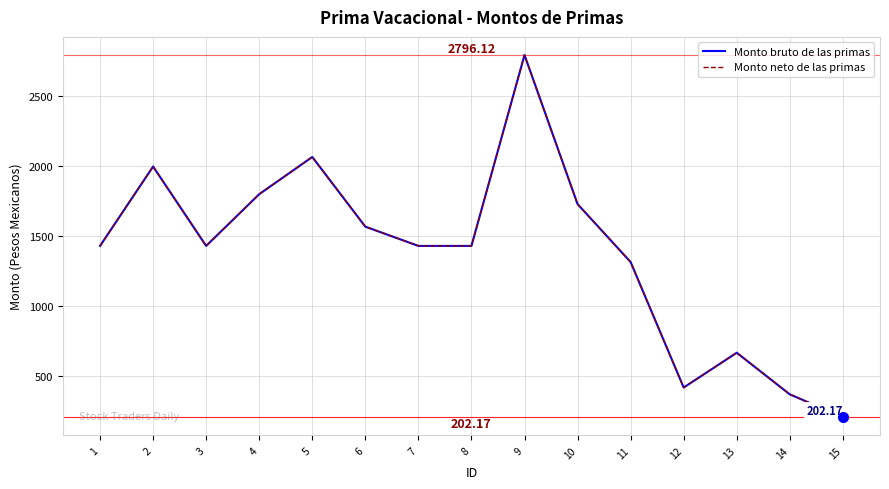

What is the difference between the Monto bruto de las primas values at 3 and 14?

1062.7